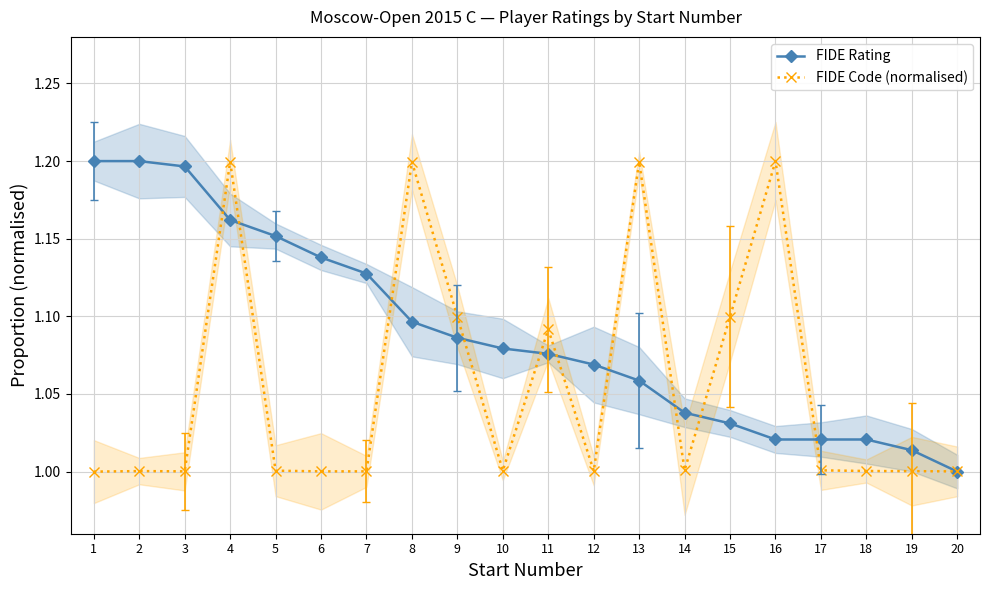

The FIDE Rating series shows 1.7 at 6. True or false?

False